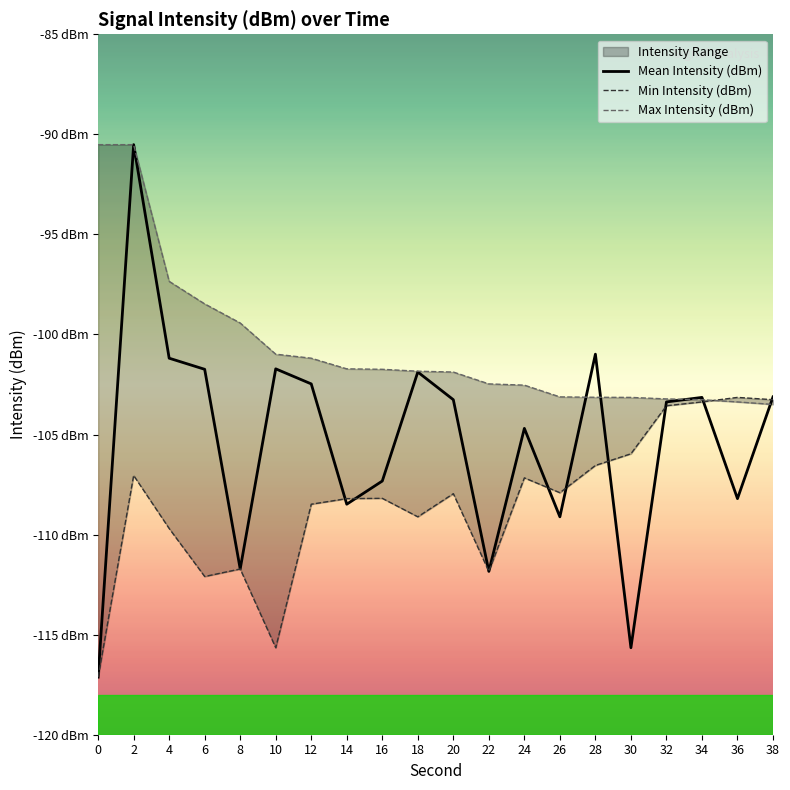

Is the value of Mean Intensity (dBm) at 12 greater than the value of Min Intensity (dBm) at 38?

Yes